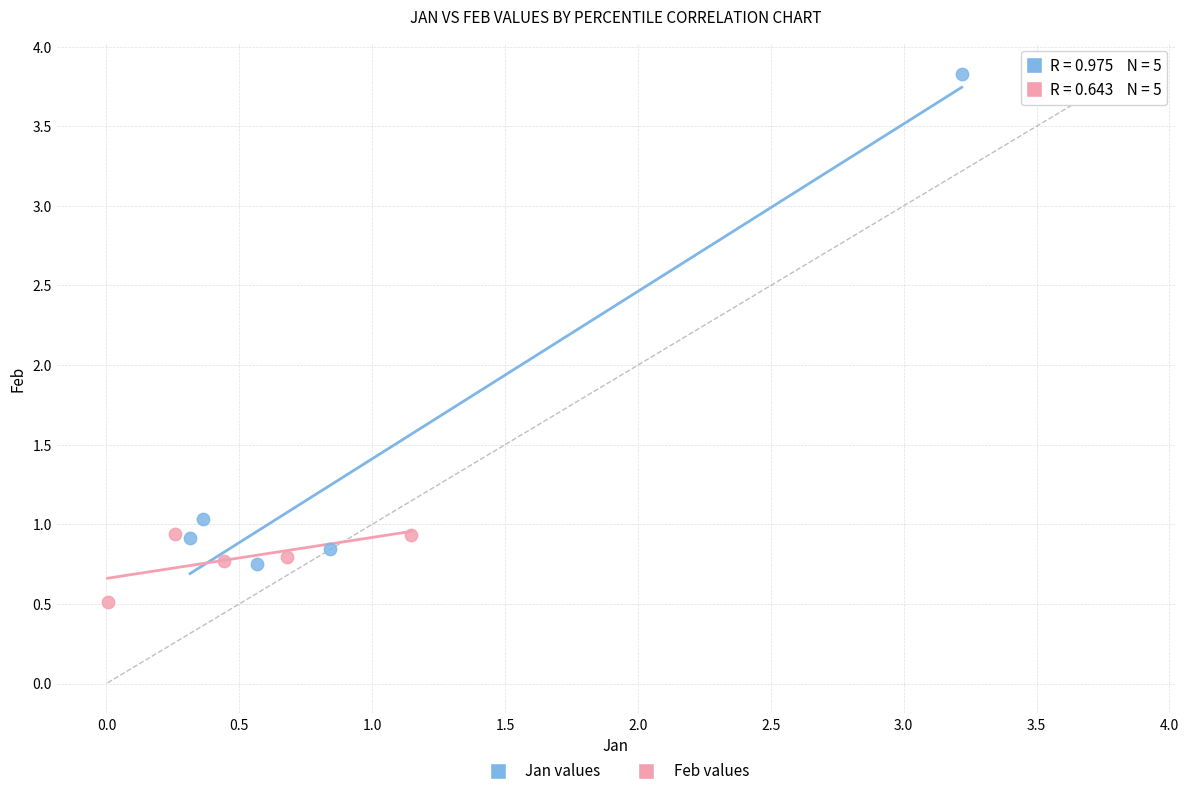

What are all the series names shown in the legend?

Jan values, Feb values